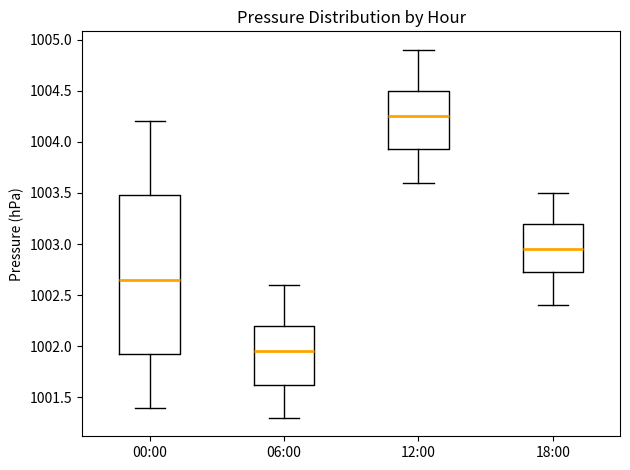

Reading left to right, read every box against the y-axis: the position of its median line, the range the box covers, and the ends of its whiskers. The values are not printed on the chart, so give them approximately, as read against the axis.

00:00: median 1002.65, box 1001.95 to 1003.50, whiskers 1001.40 to 1004.20
06:00: median 1001.95, box 1001.65 to 1002.20, whiskers 1001.30 to 1002.60
12:00: median 1004.25, box 1003.95 to 1004.50, whiskers 1003.60 to 1004.90
18:00: median 1002.95, box 1002.75 to 1003.20, whiskers 1002.40 to 1003.50